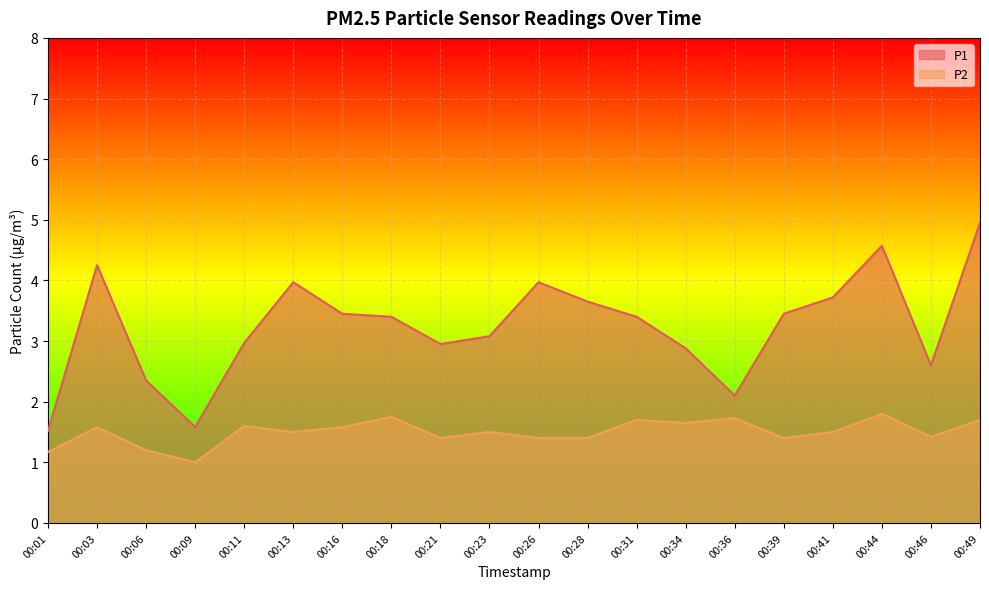

Which series has the largest total across all categories?

P1